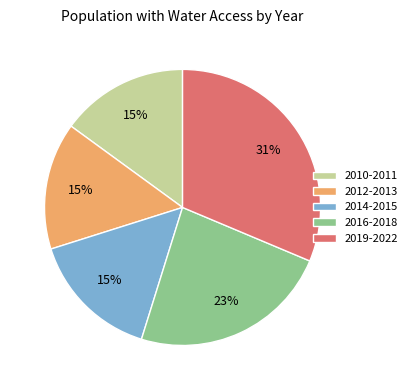

Which category has the biggest portion of the pie?

2019-2022